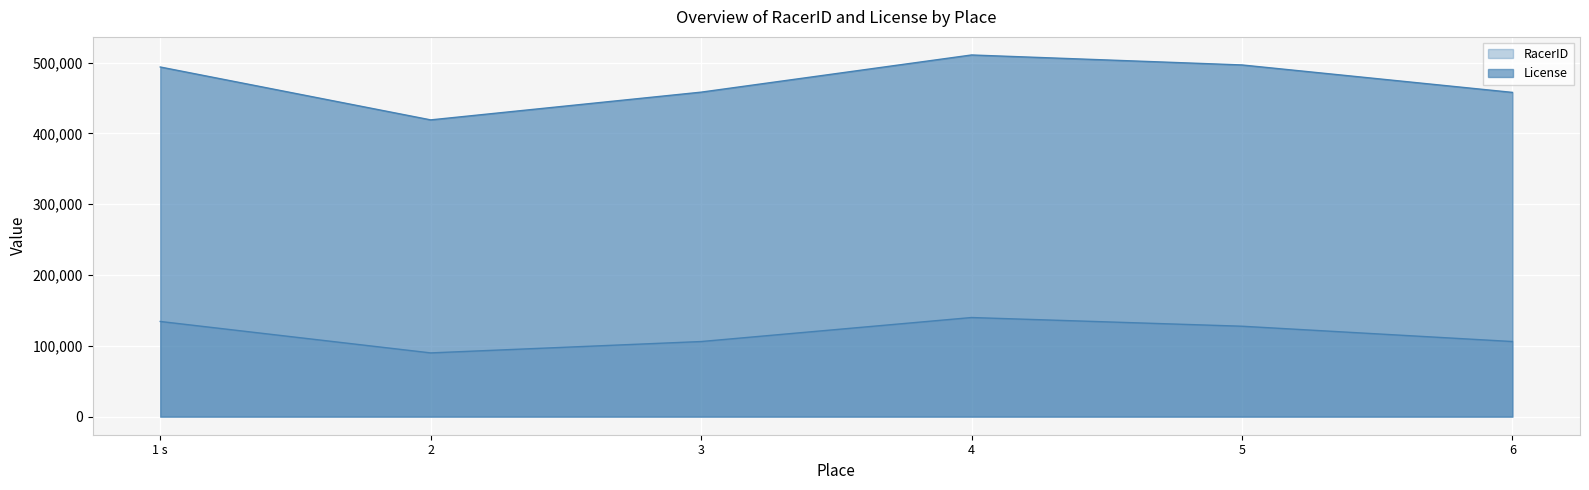

What is the sum of all License values?

2836231